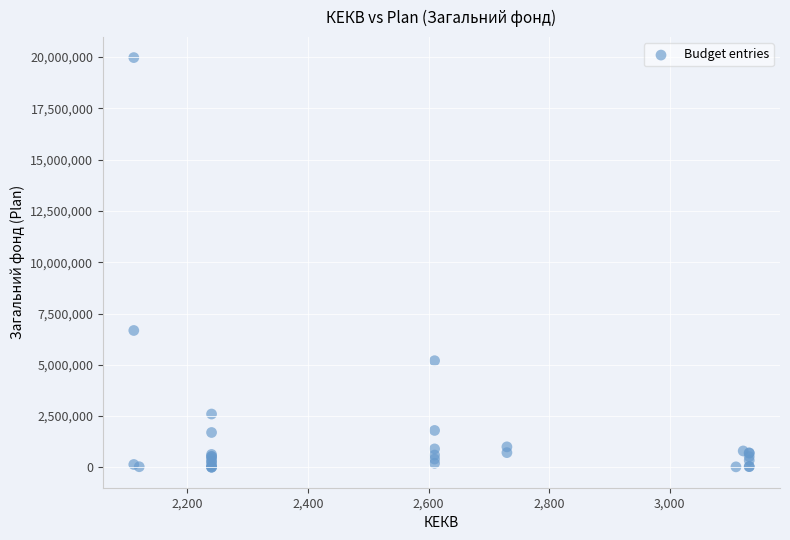

What Y value in the scatter plot is closest to 9991767?

6673450.0